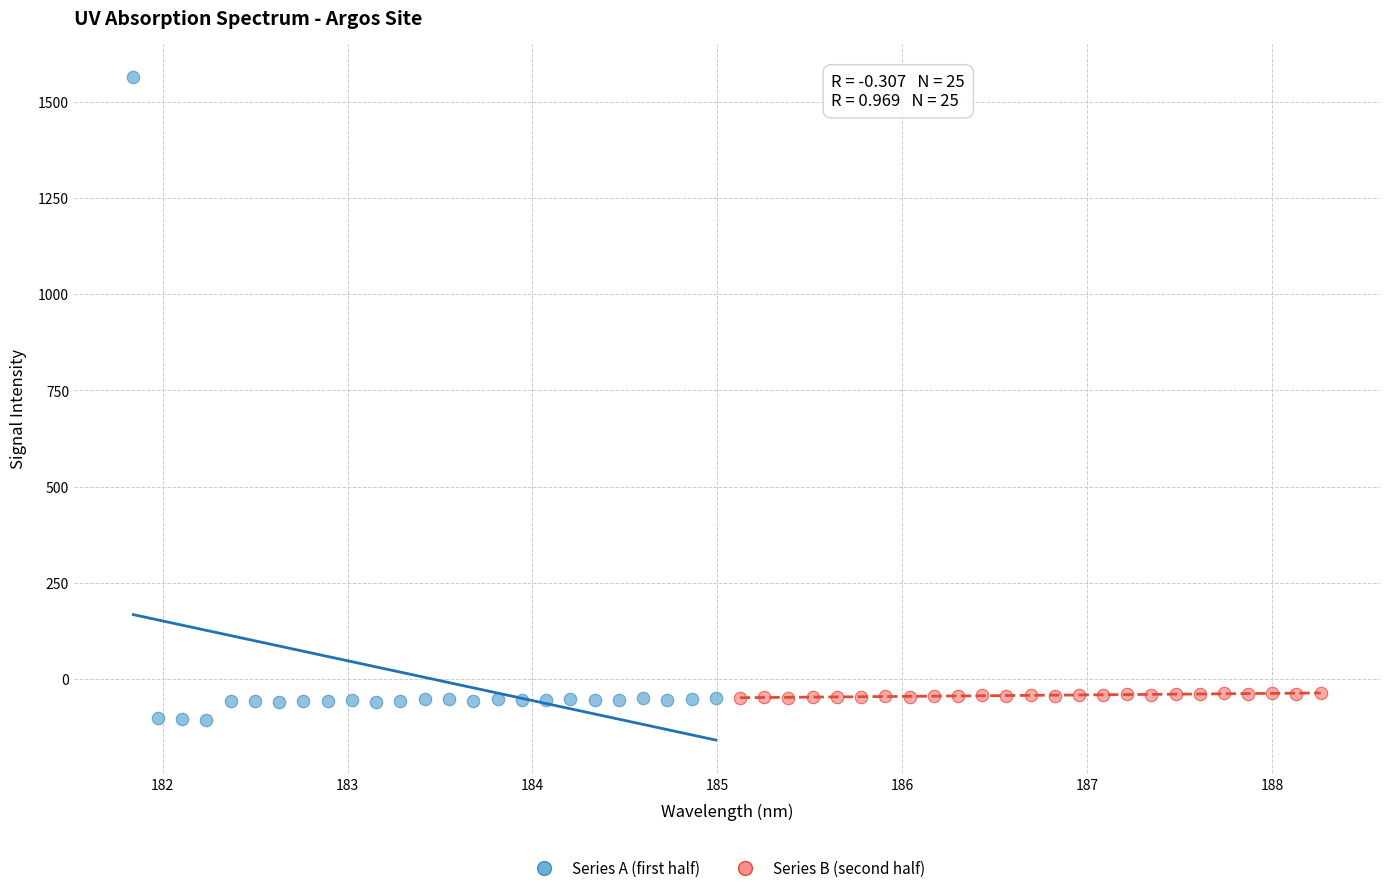

Which series reaches the maximum Y coordinate?

Series A (first half)